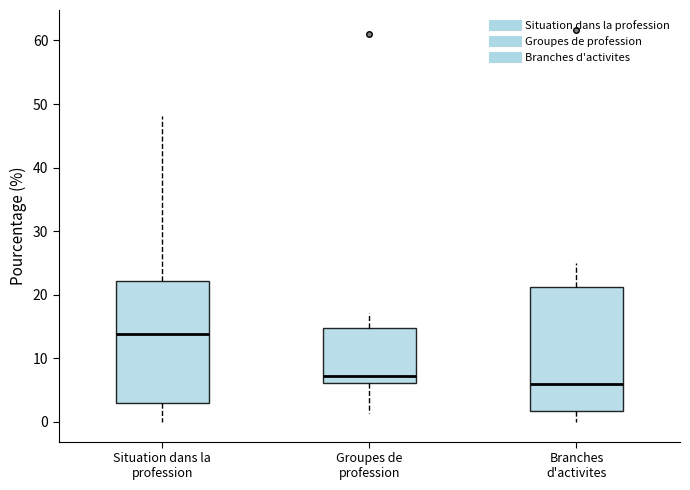

Which box's median line is the lowest?

Branches d'activites